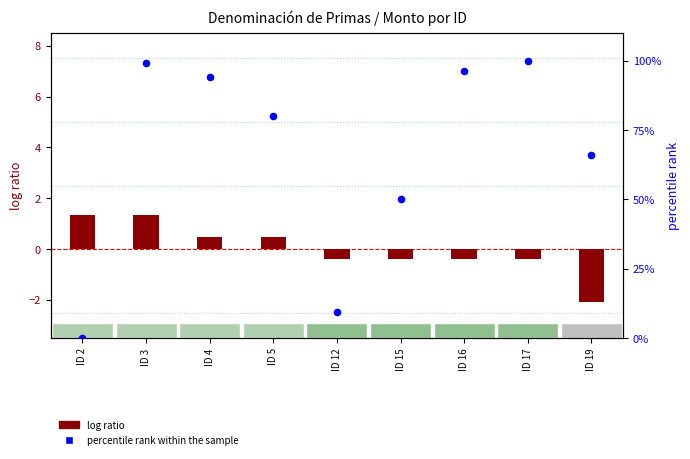

What is the total value across all series at ID 16?

95.9